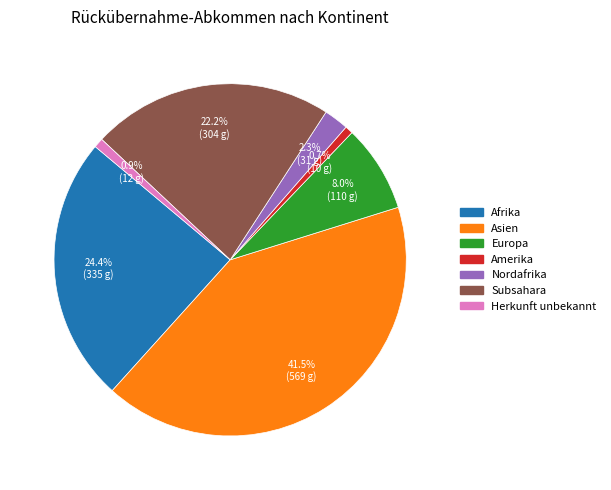

Does any single category account for the majority?

No